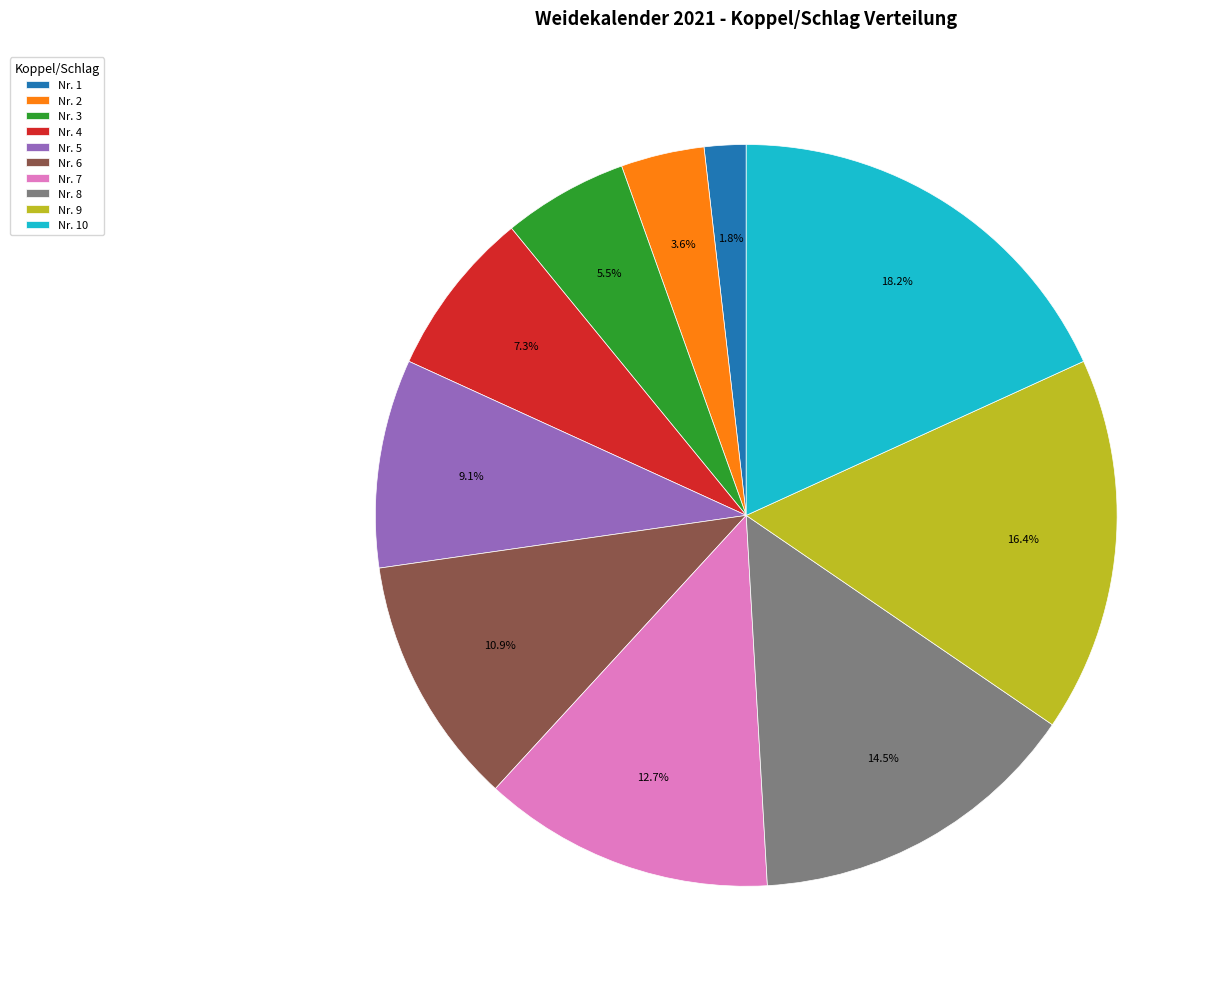

What is the ratio of the value at Nr. 2 to the value at Nr. 5?

0.4